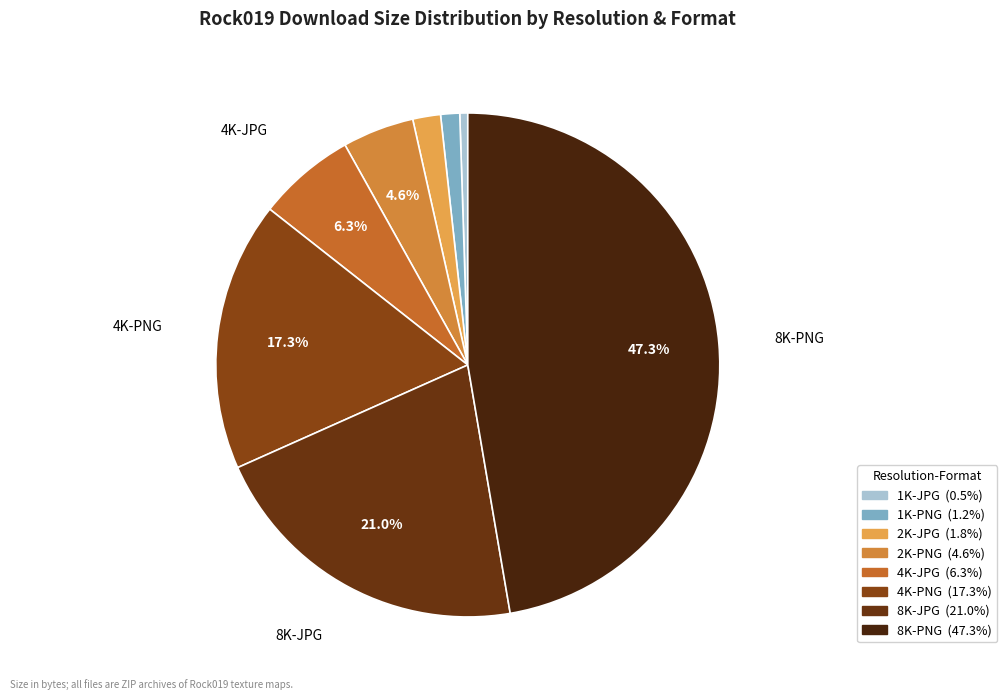

To the nearest percent, what is the average slice percentage?

12%